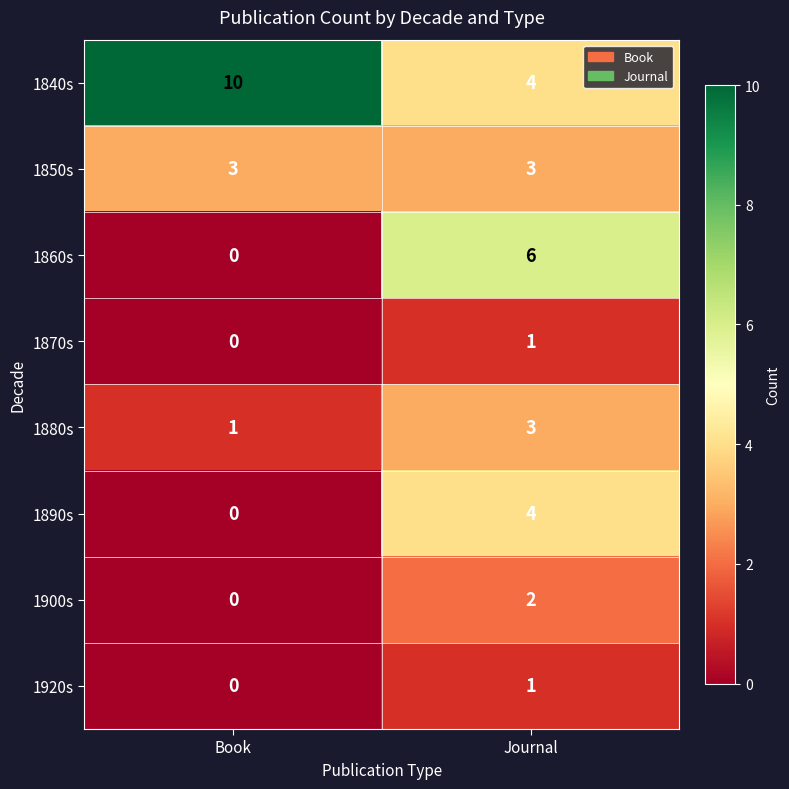

True or false: 1920s has a value of 1 at Journal.

True